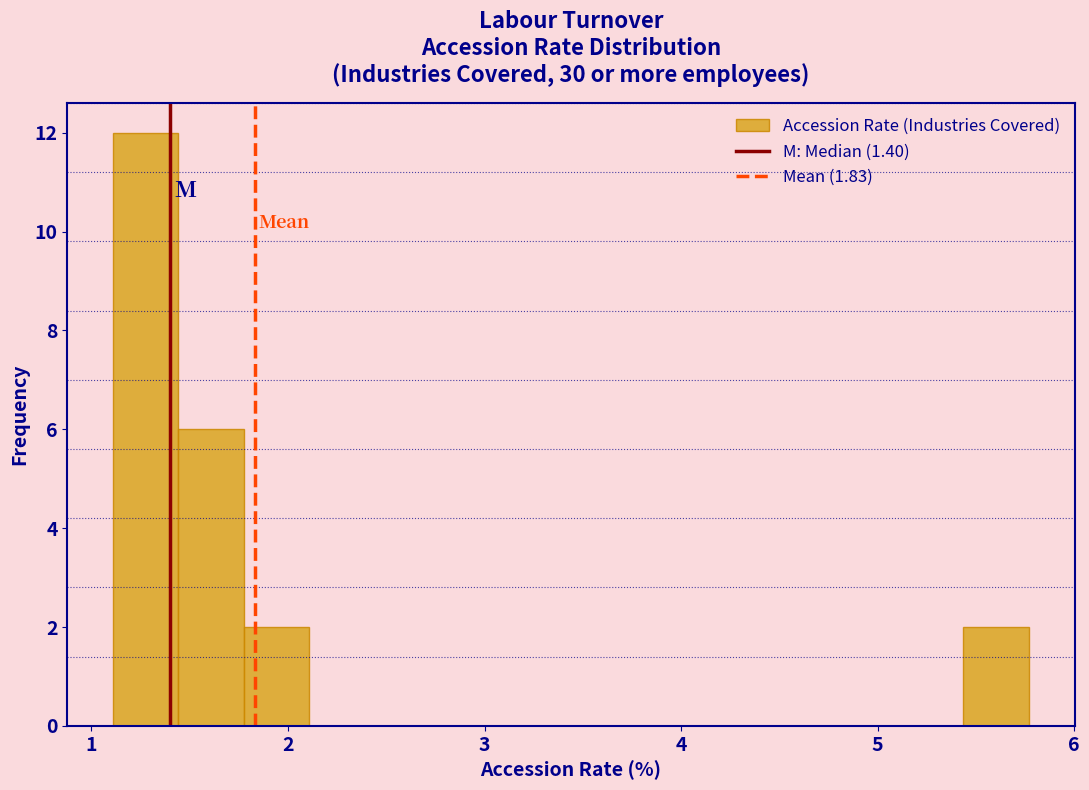

Read against the x-axis, roughly where is the centre of the tallest bar?

1.3